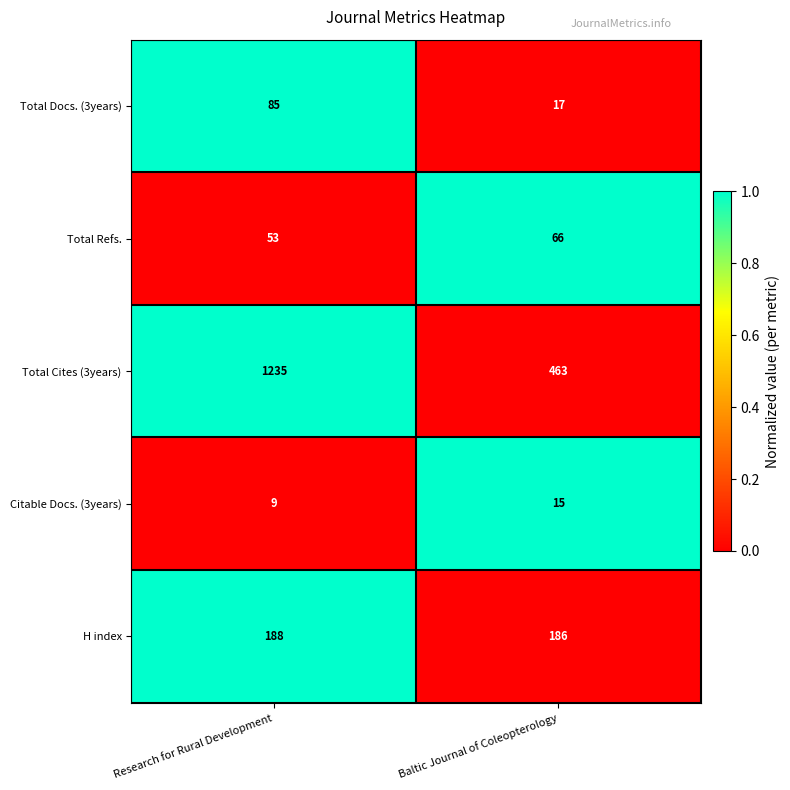

Which category has the highest value in the Total Refs. series?

Baltic Journal of Coleopterology